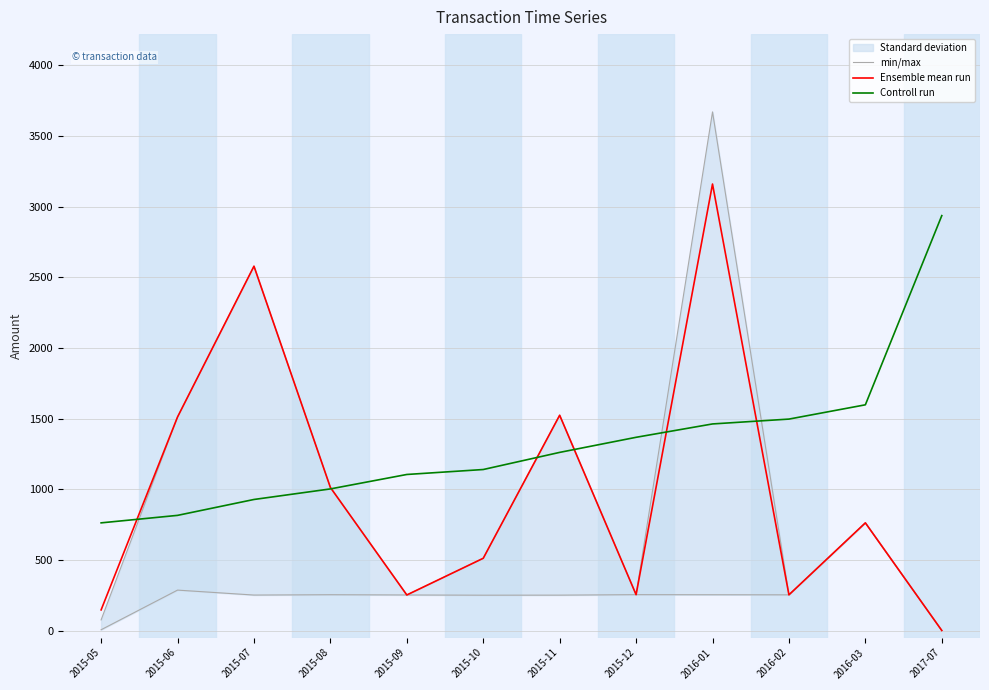

Between 2015-10 and 2015-08, which is larger?

2015-08